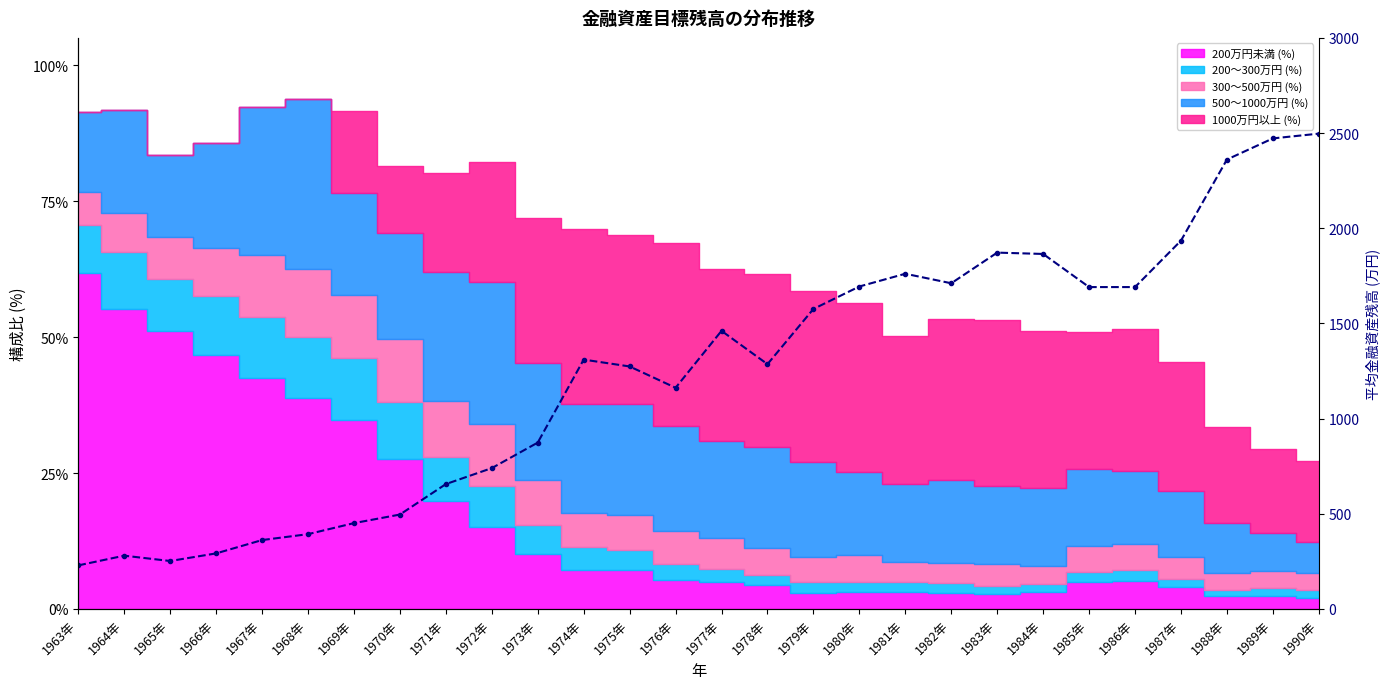

Rank the categories by value from highest to lowest.

1990年, 1989年, 1988年, 1987年, 1983年, 1984年, 1981年, 1982年, 1980年, 1985年, 1986年, 1979年, 1977年, 1974年, 1978年, 1975年, 1976年, 1973年, 1972年, 1971年, 1970年, 1969年, 1968年, 1967年, 1966年, 1964年, 1965年, 1963年